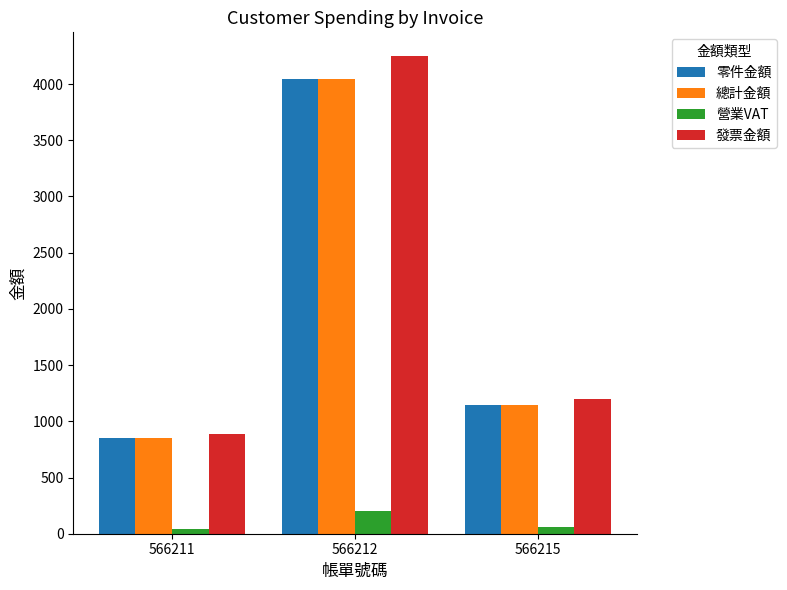

What is the sum of all 總計金額 values?

6038